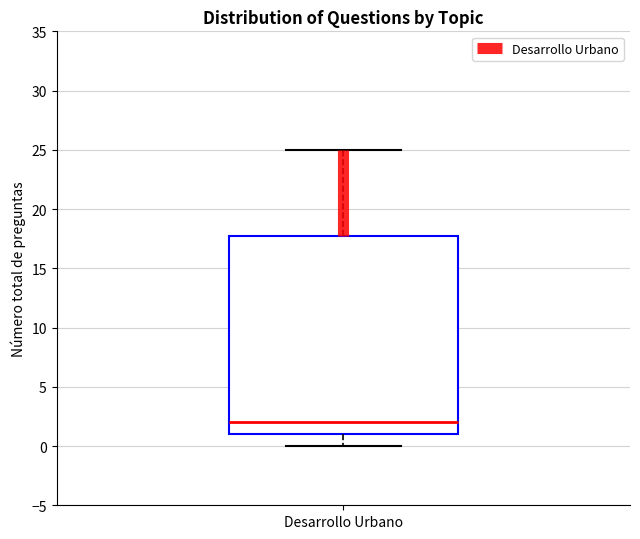

Transcribe this box plot: give where the median line is, the range the box spans, and where the two whiskers end, as read against the y-axis. The values are not printed on the chart, so give them approximately, as read against the axis.

median 2, box 1 to 18, whiskers 0 to 25